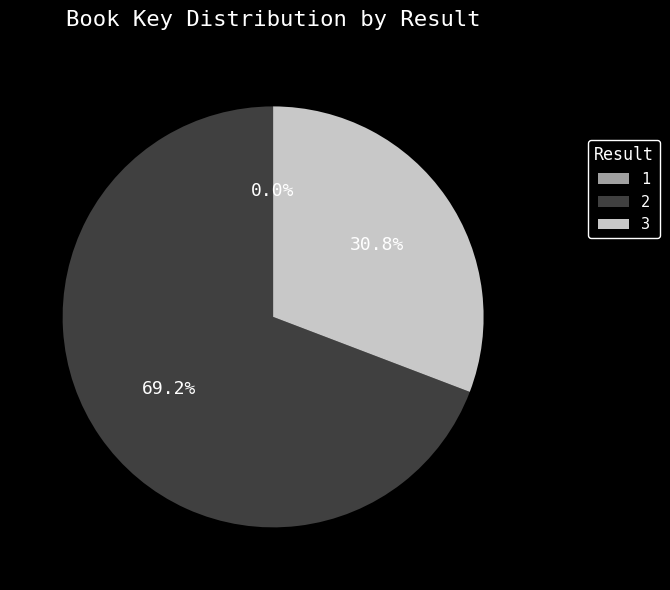

Is there a majority slice in this chart?

Yes